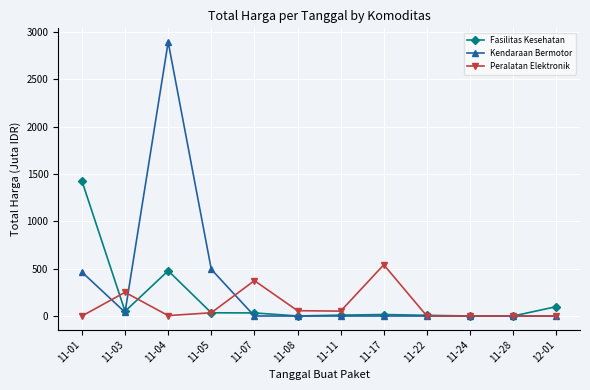

Which category has the highest value in the Fasilitas Kesehatan series?

11-01